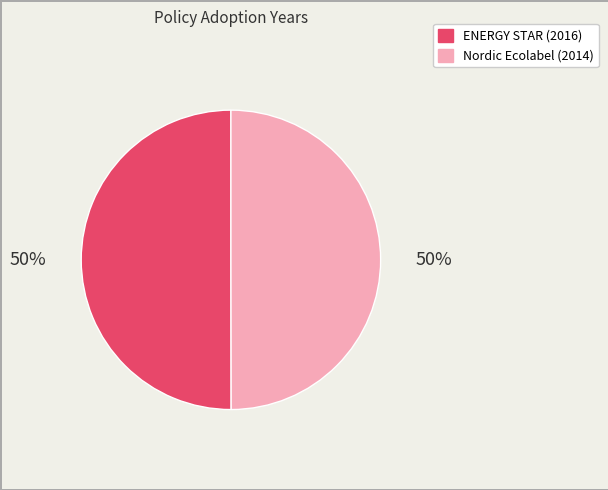

Count the number of slices in the pie.

2